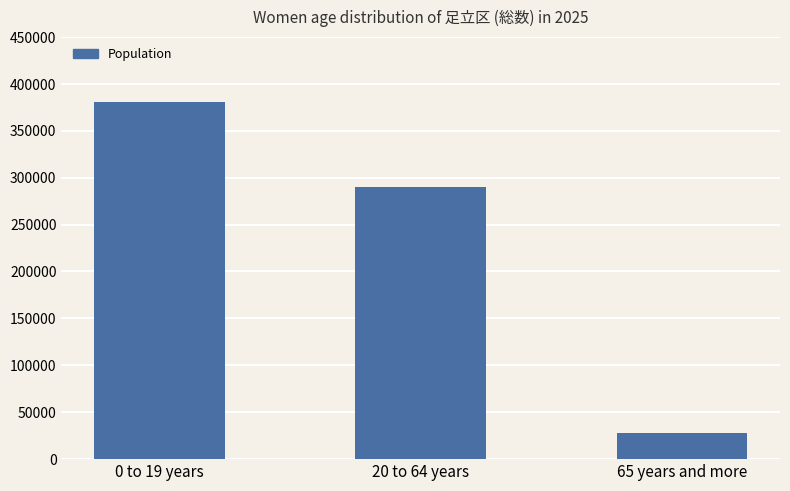

What is the difference between the maximum and minimum values?

353353